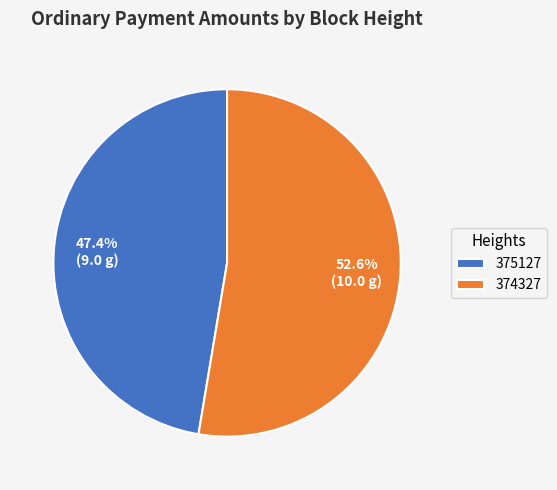

Rank the categories by value from lowest to highest.

375127, 374327